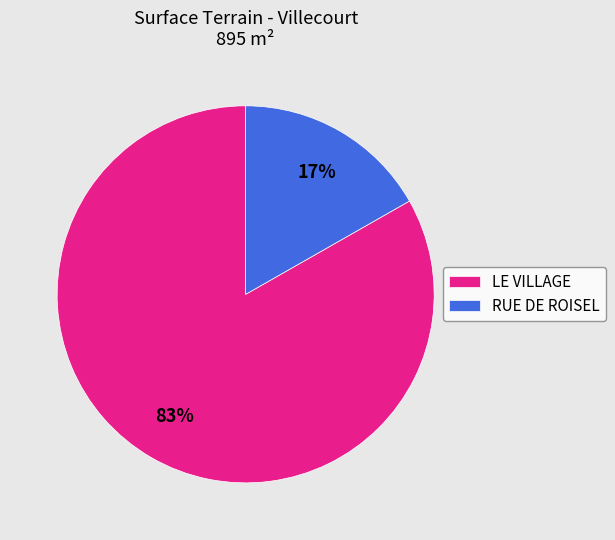

What is the smallest slice in the pie chart?

RUE DE ROISEL